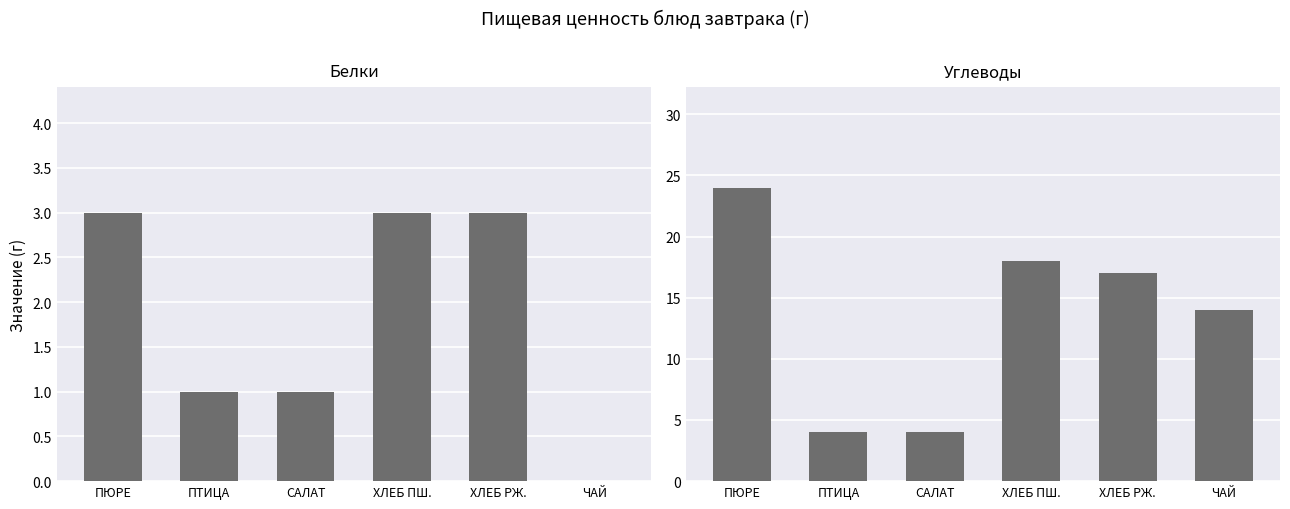

Is it true that Углеводы equals 4 at САЛАТ?

True